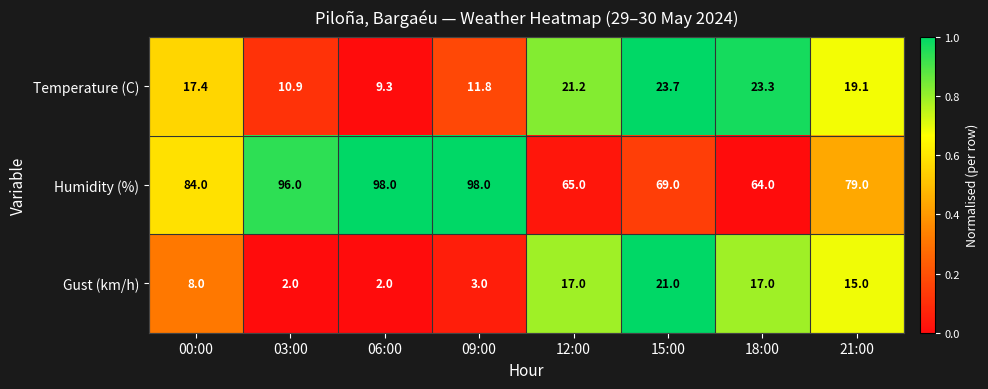

What is the difference between the highest and lowest values at 12:00?

48.0